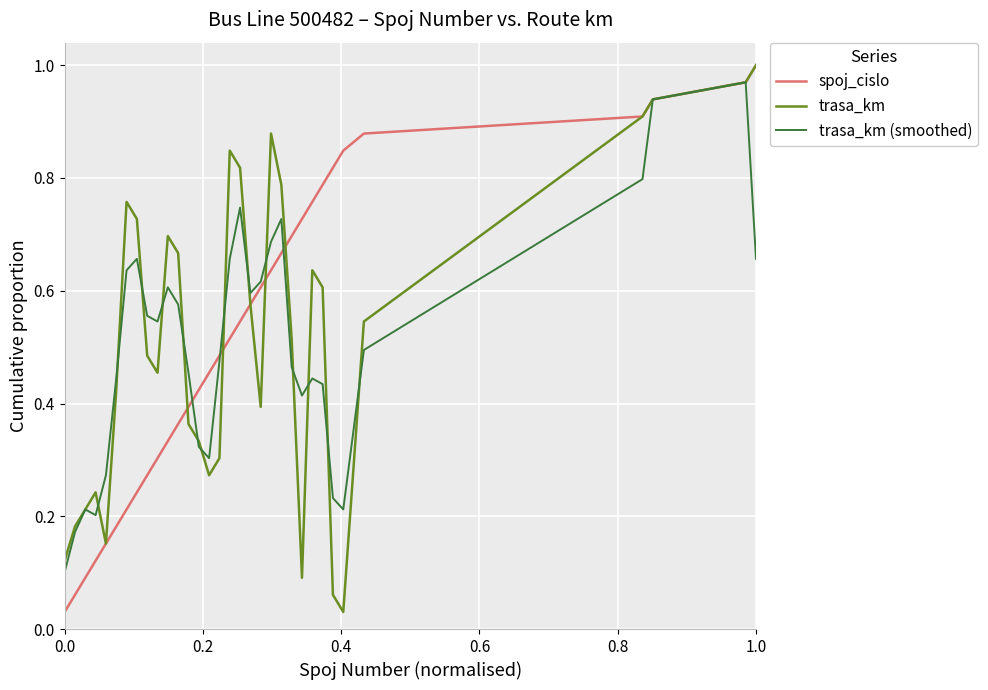

List the series in order of their peak value, lowest first.

trasa_km (smoothed), spoj_cislo, trasa_km